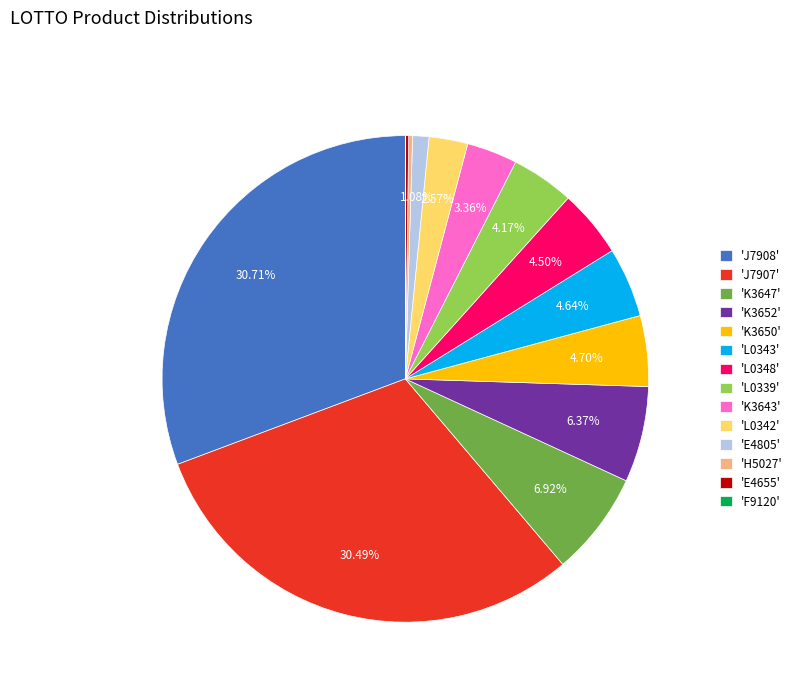

Approximately how many times larger is the value at 'J7908' compared to 'J7907'?

1.0